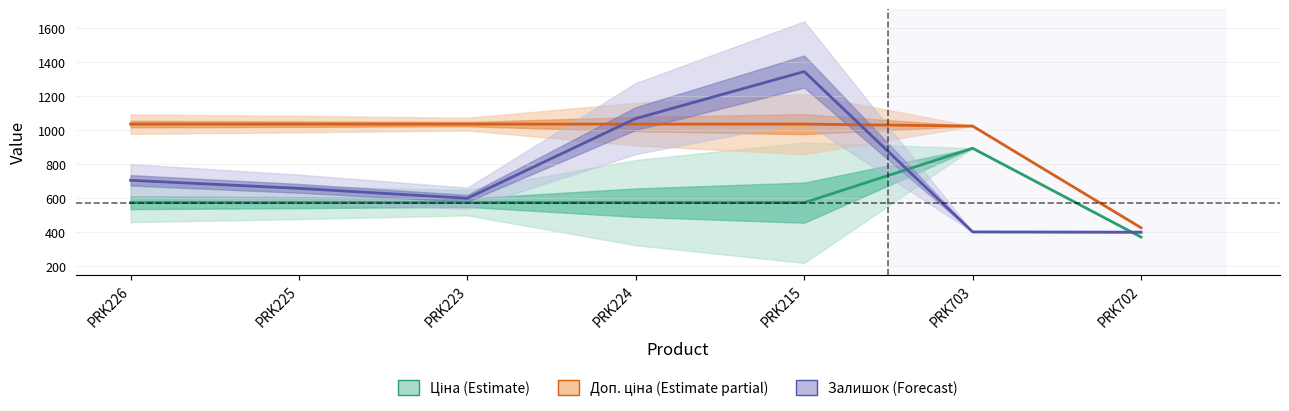

Which series has the largest range (max minus min)?

Залишок (Forecast)